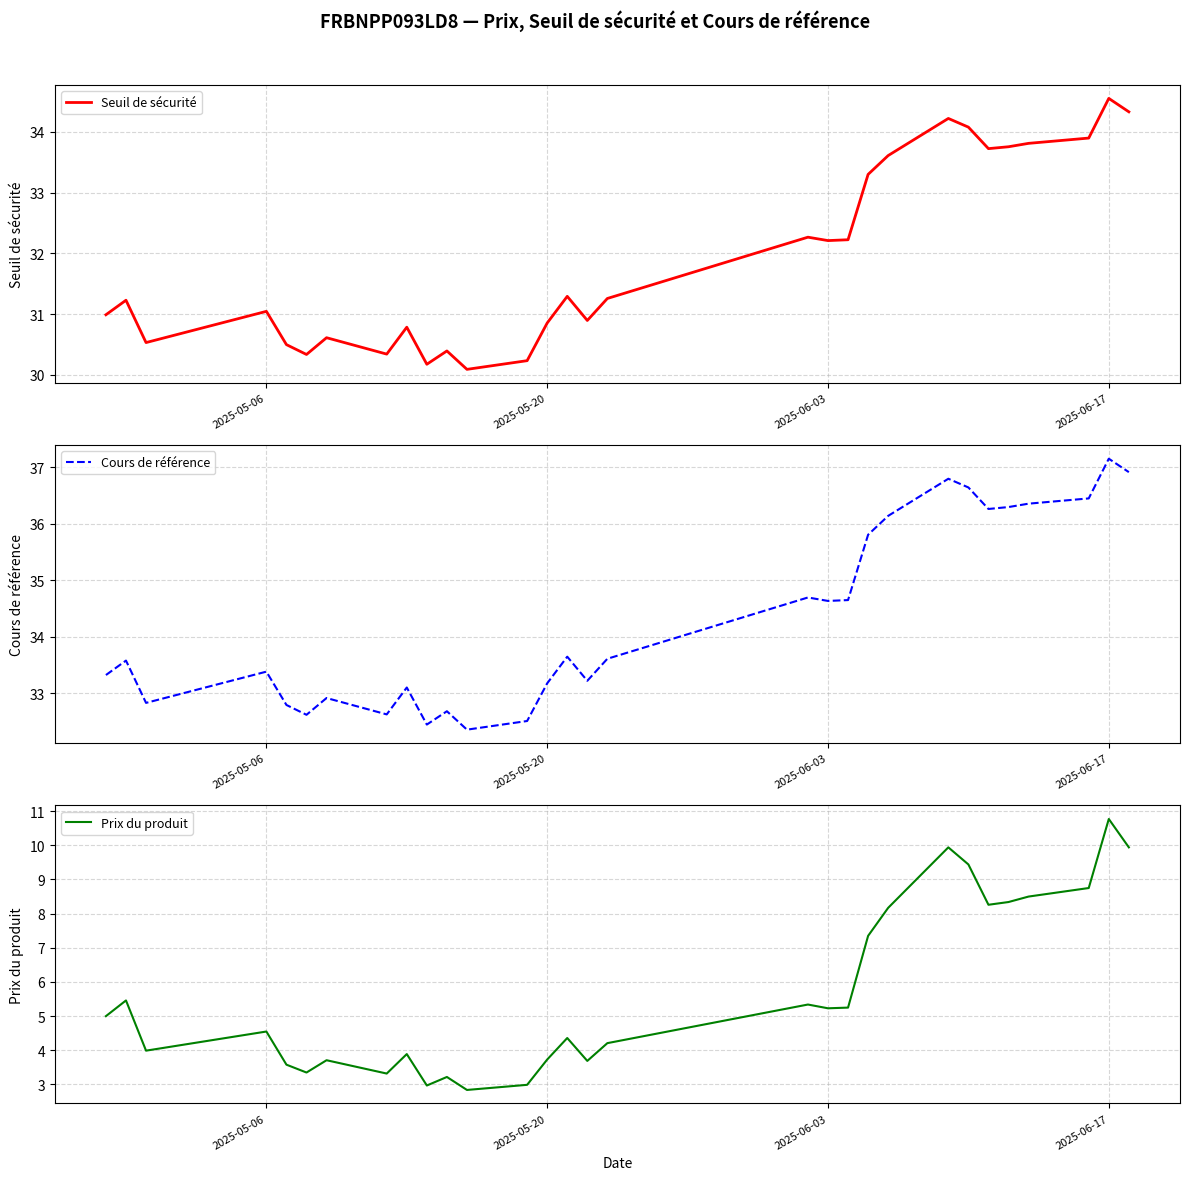

At how many categories does at least one series exceed 4?

30